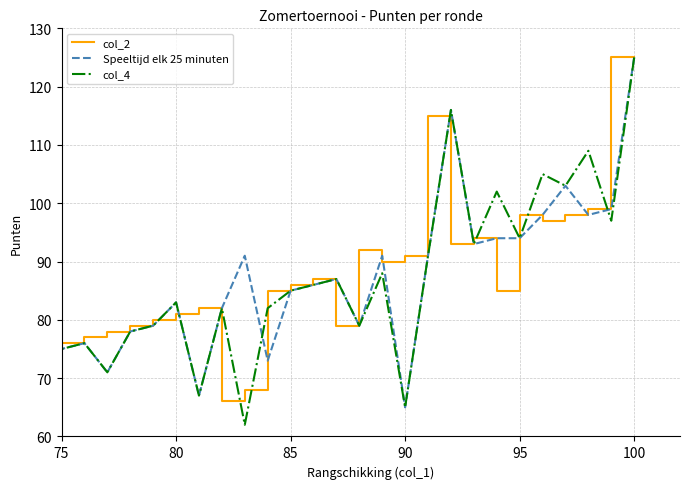

What is the difference between the maximum and second lowest values in the col_2 series?

57